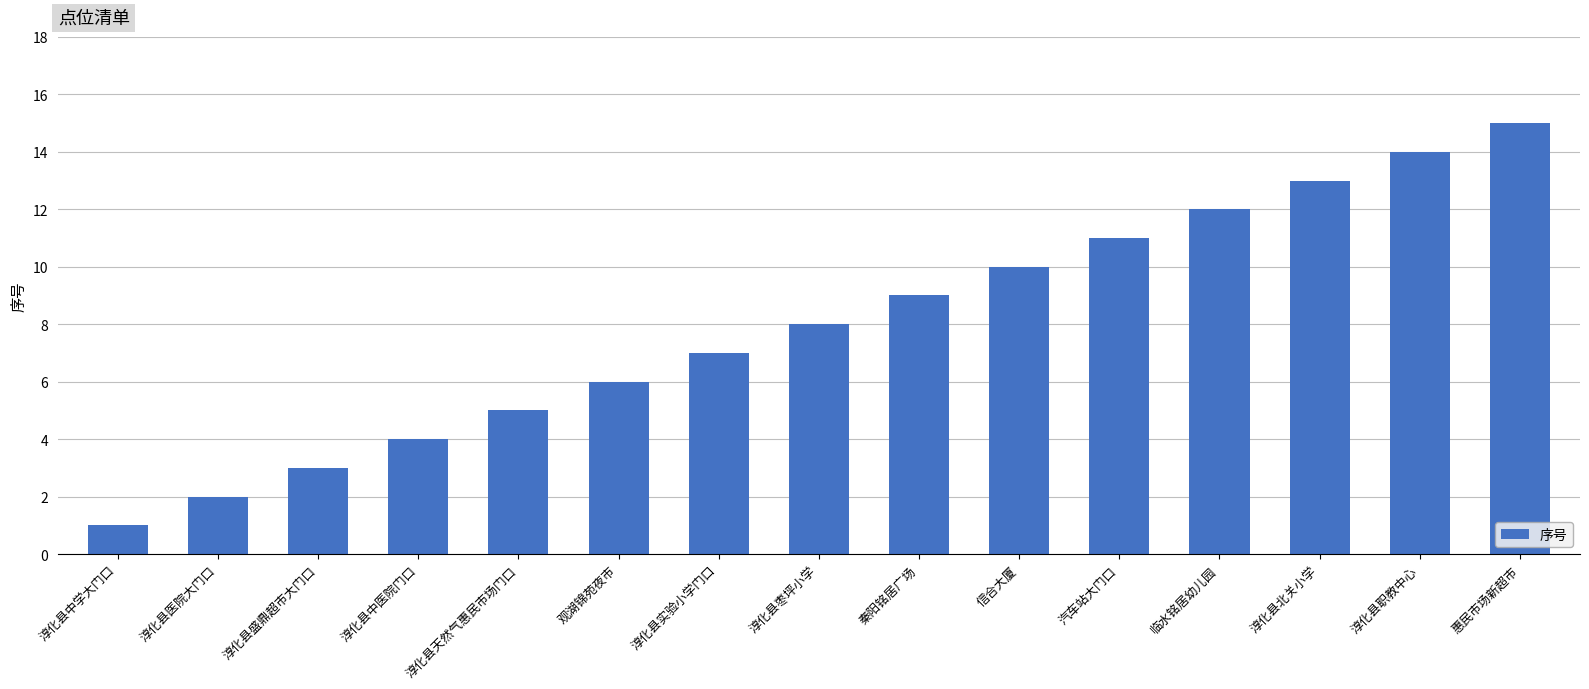

What is the maximum value shown in the chart?

15